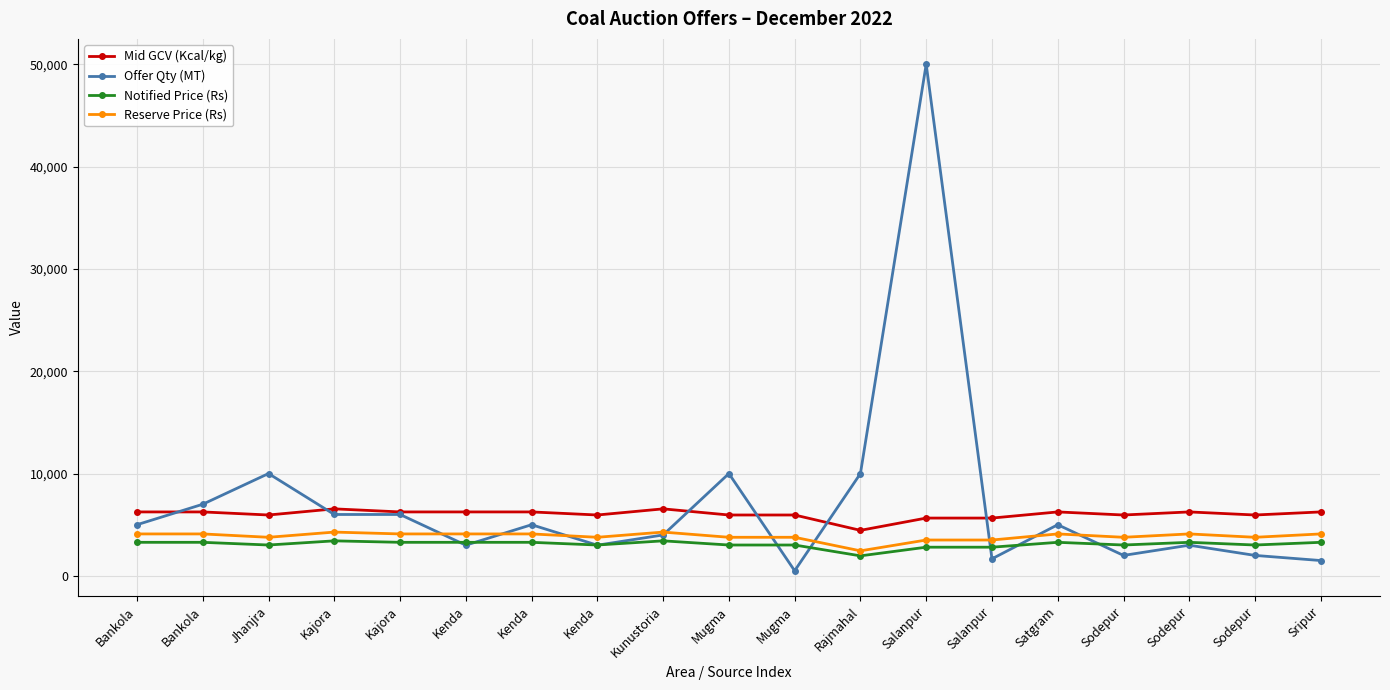

How many data points does each series have?

19